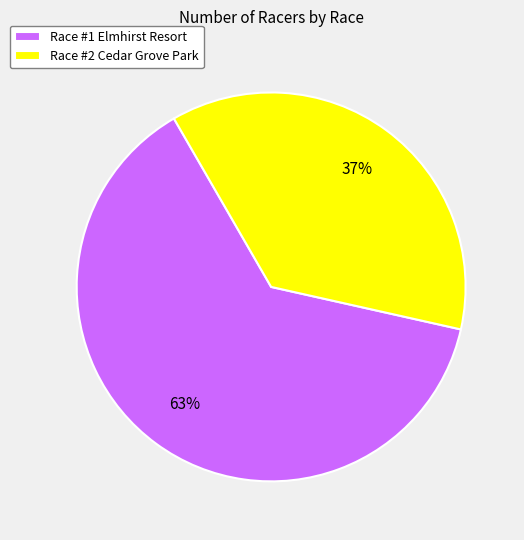

Is it true that Race #1 Elmhirst Resort is 63% of the pie?

True